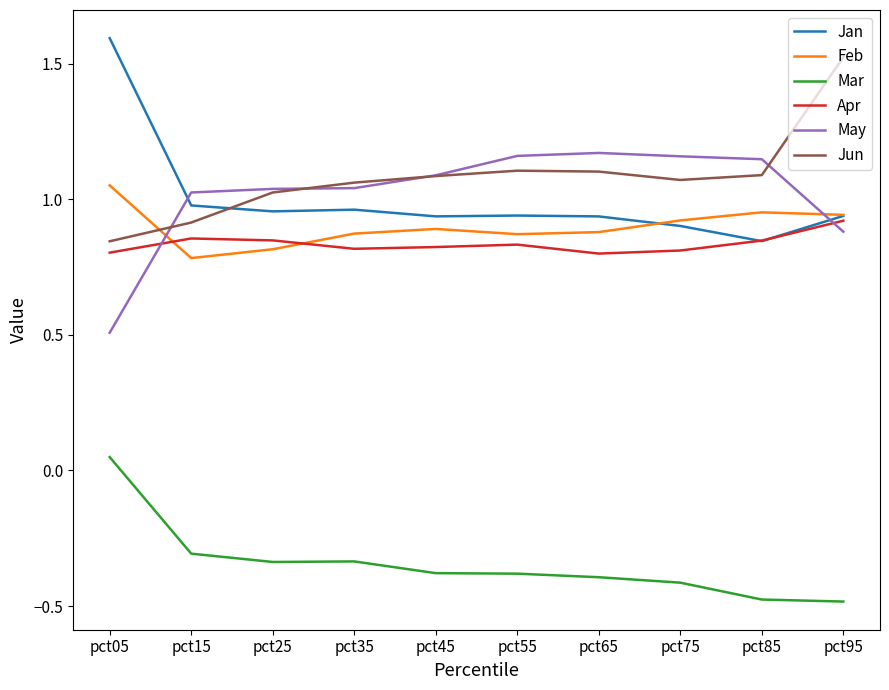

At which label does Jun reach its peak?

pct95